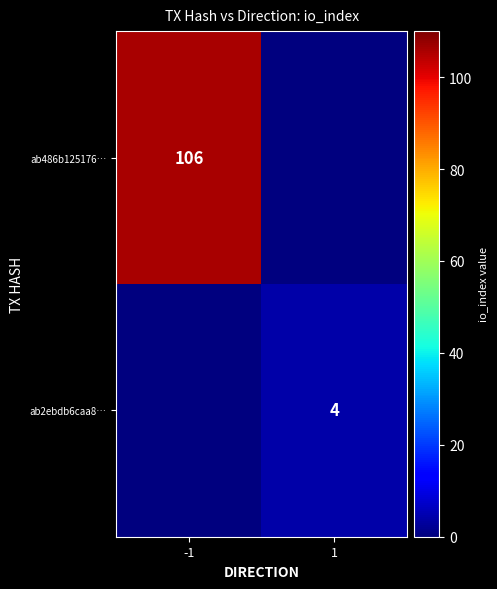

The ab2ebdb6caa8… series shows 6 at 1. True or false?

False